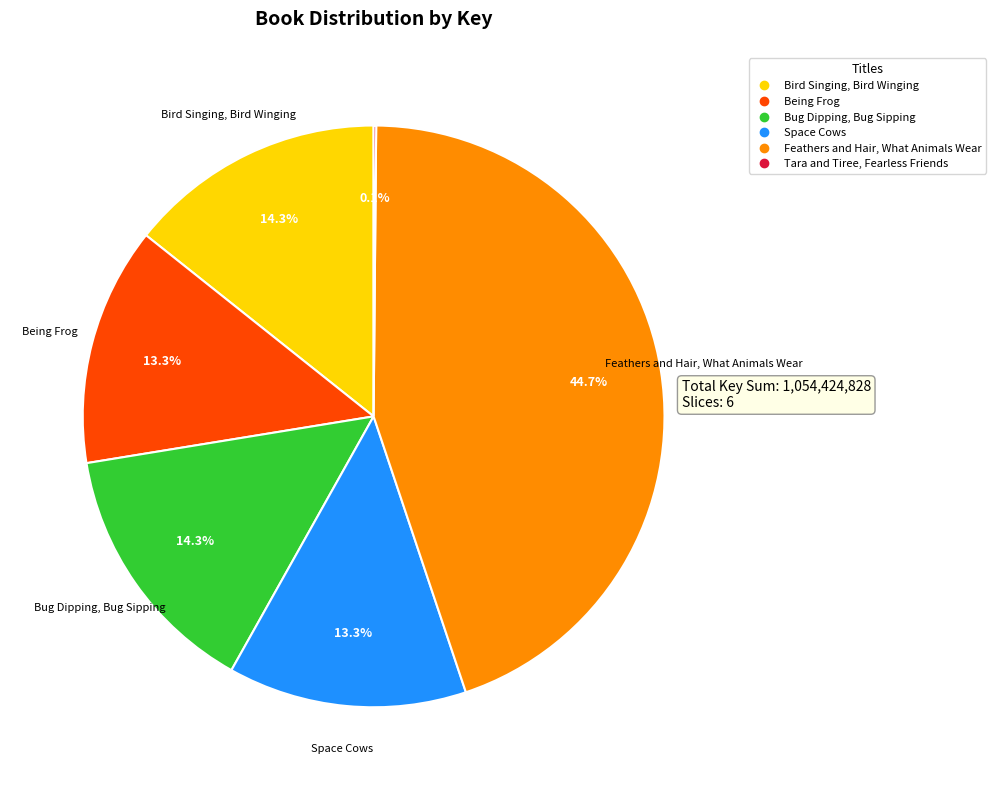

What portion of the pie excludes Feathers and Hair, What Animals Wear?

55.3%